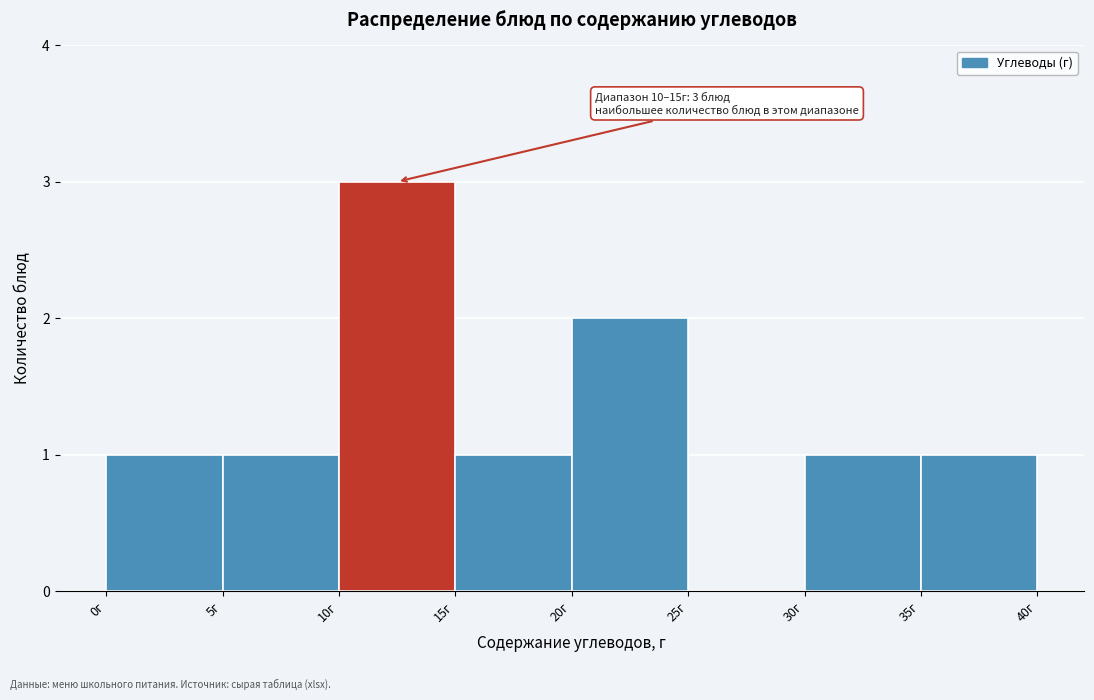

Over which range of the x-axis is the bar tallest?

10 to 15